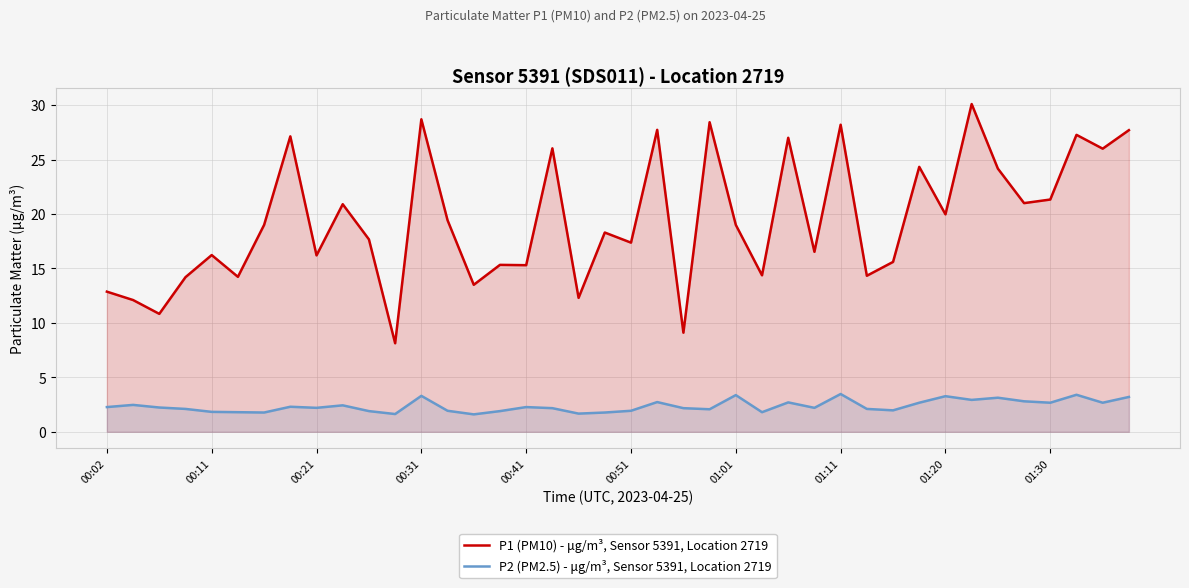

True or false: P2 (PM2.5) - μg/m³, Sensor 5391, Location 2719 and P1 (PM10) - μg/m³, Sensor 5391, Location 2719 intersect in this chart.

False